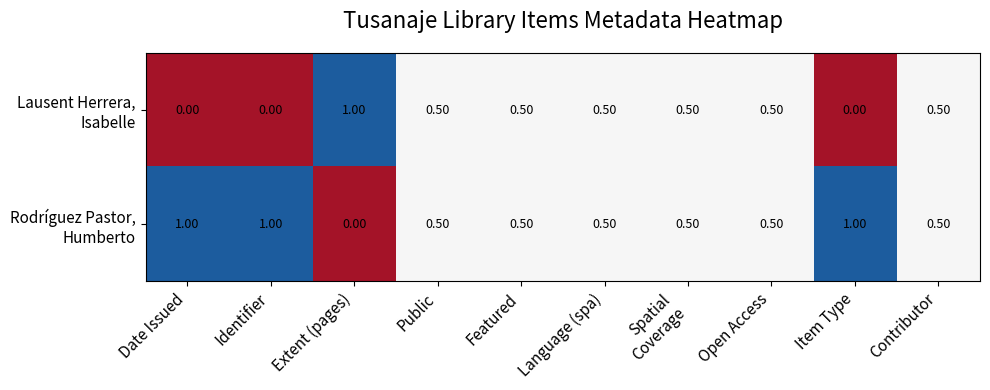

How many categories are shown in the chart?

10